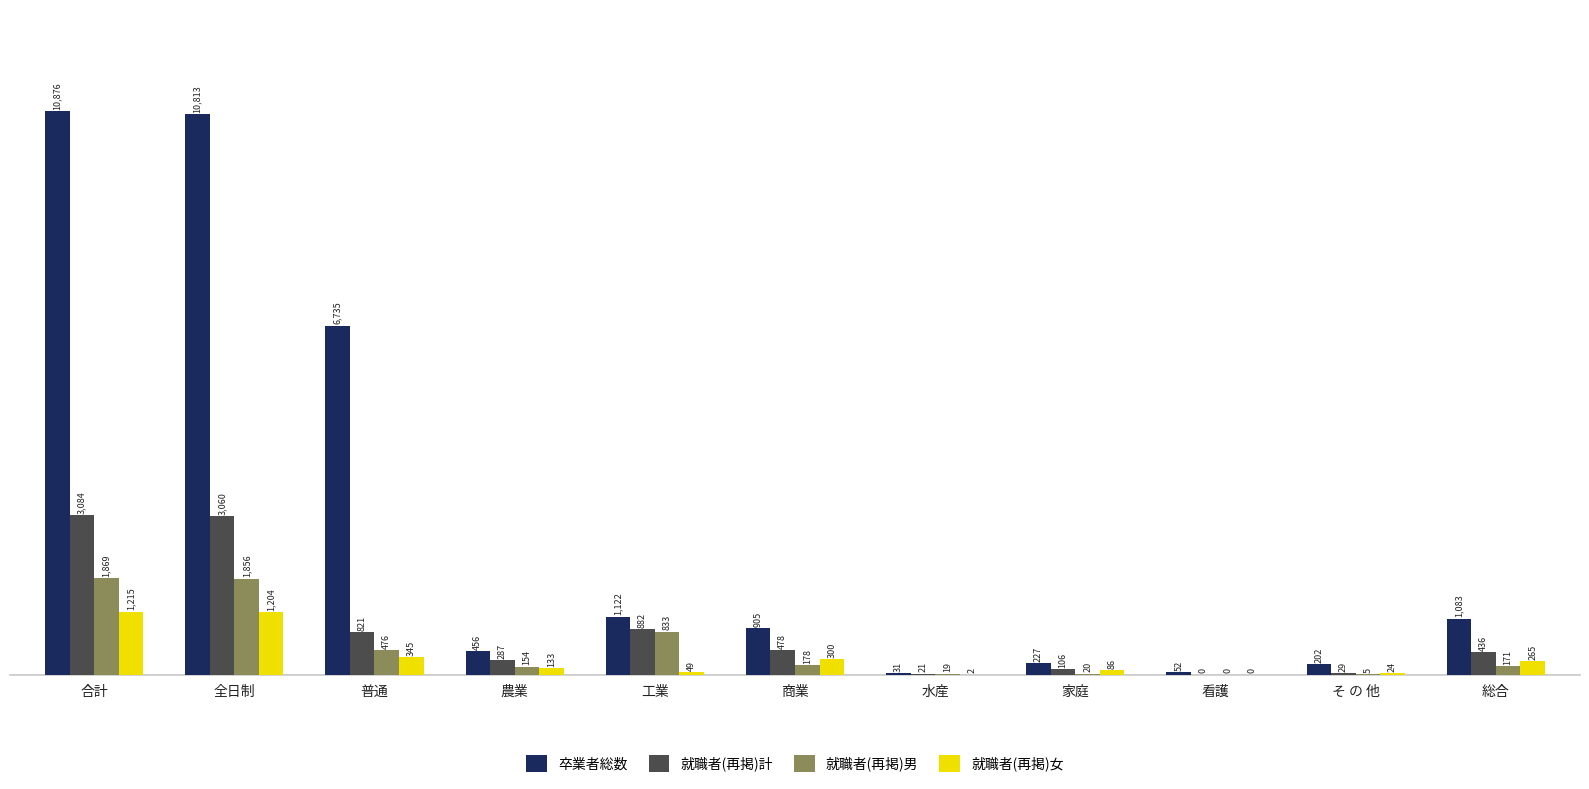

Is it true that 卒業者総数 equals 31 at 水産?

True